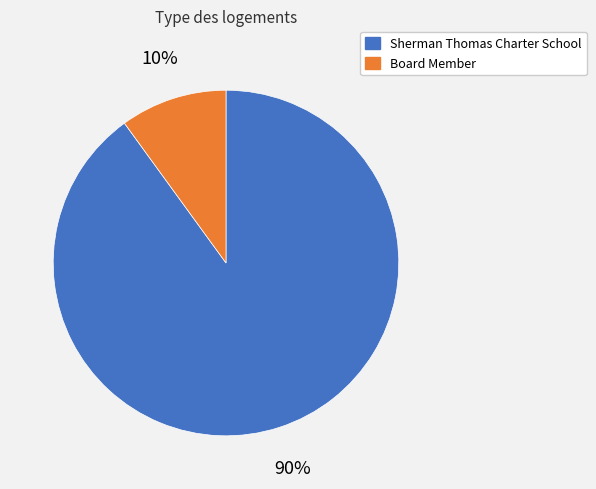

Rank the categories by value from lowest to highest.

Board Member, Sherman Thomas Charter School